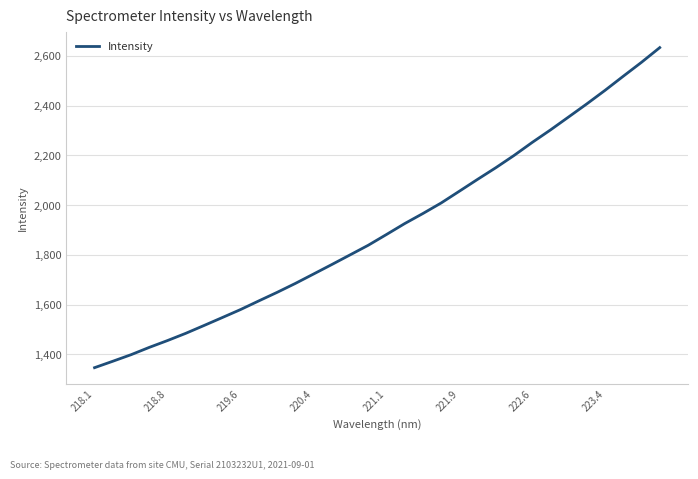

What is the greatest value displayed?

2633.1